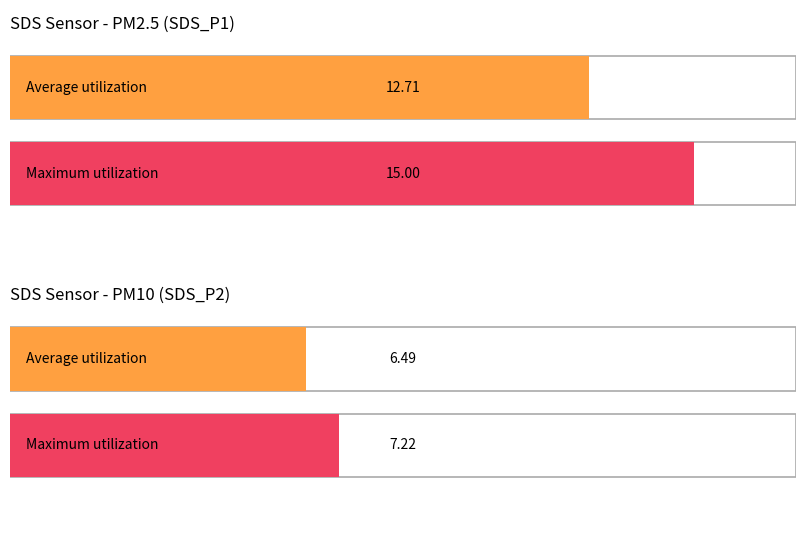

The value of SDS_P2 at 00:23 is 10.3. True or false?

False